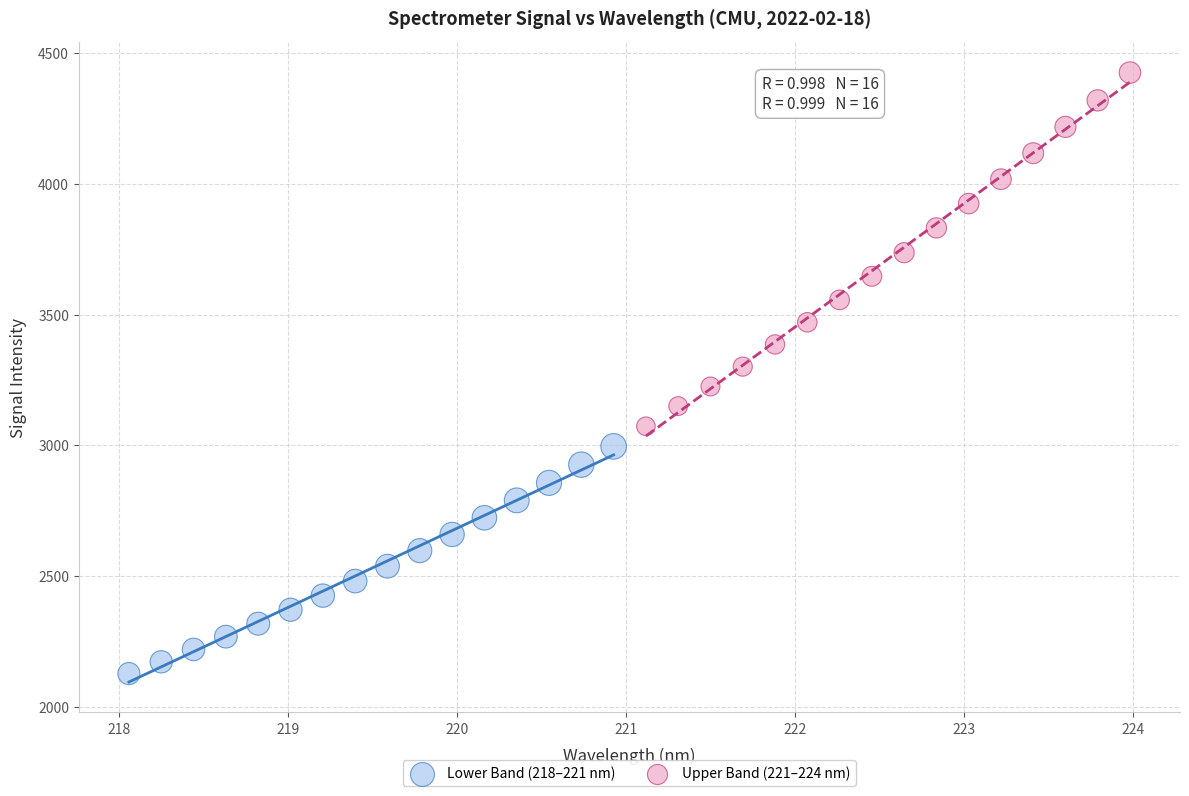

Which series contains the highest Y value?

Upper Band (221–224 nm)